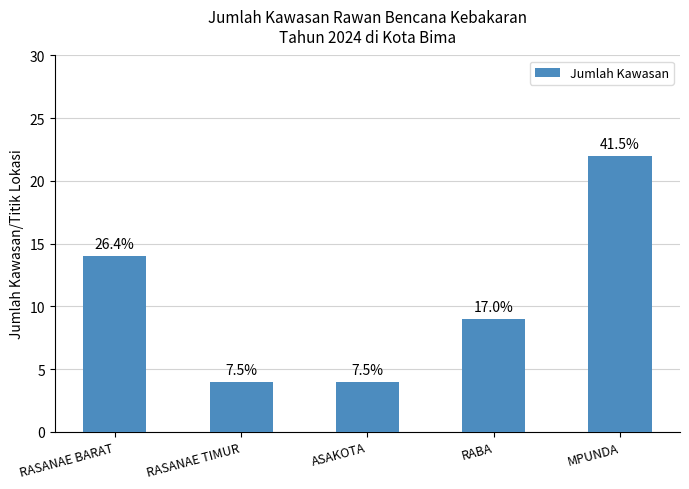

Are the bars horizontal?

No